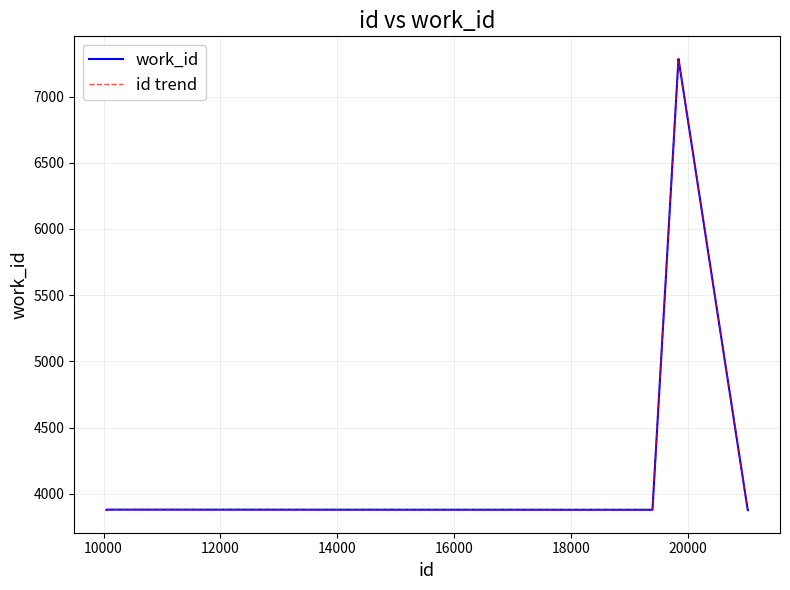

Does the chart have visible grid lines?

Yes